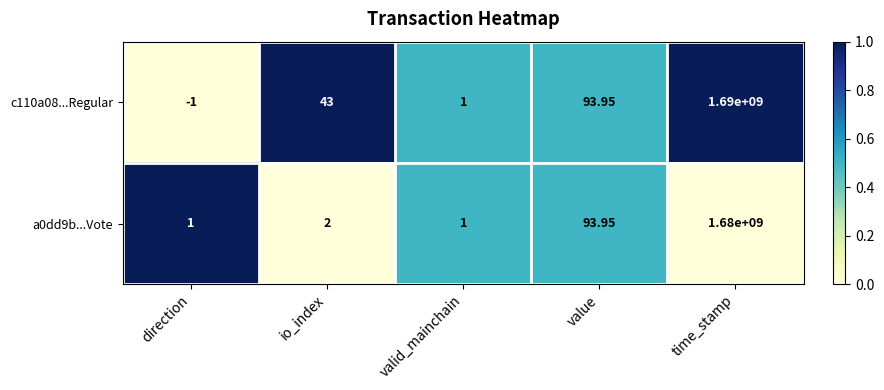

Which category has the highest value across all series?

time_stamp